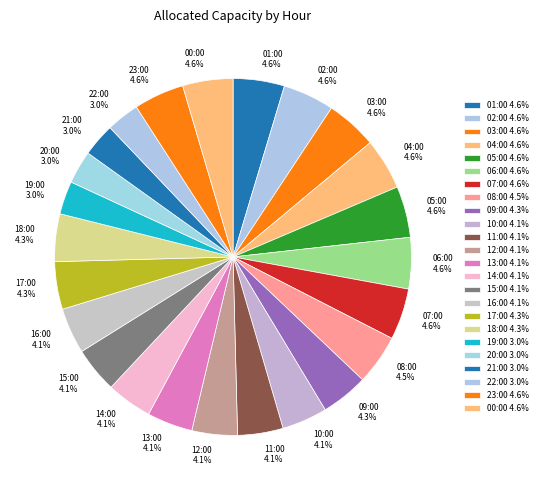

Which has a higher value, 14:00 or 03:00?

03:00